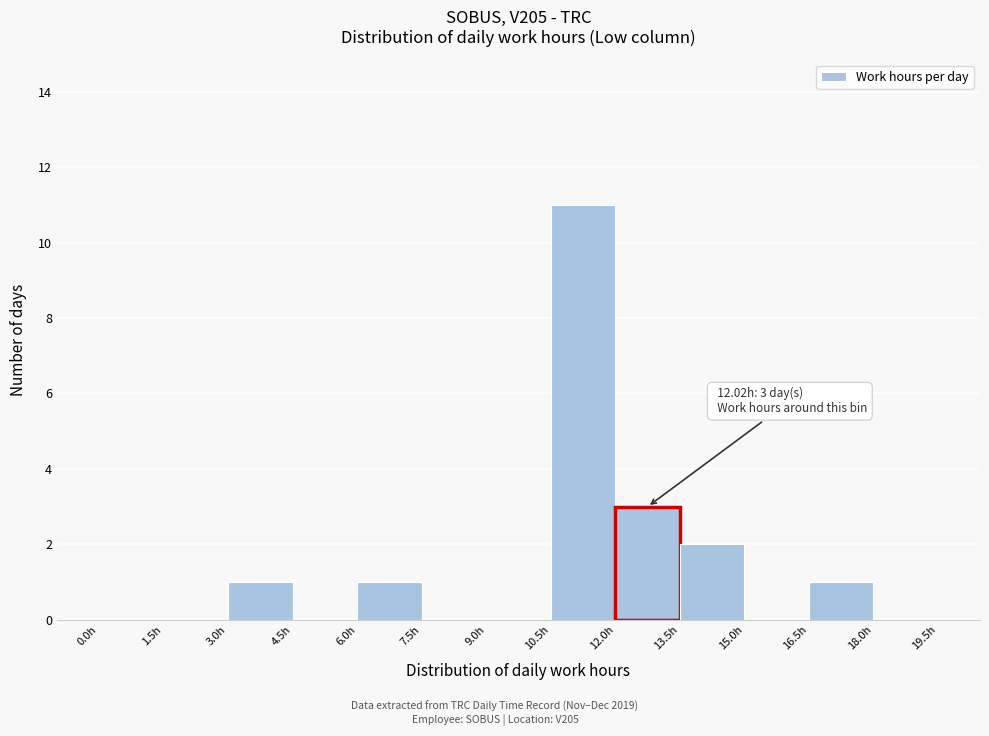

Which range on the x-axis has the tallest bar?

10.5 to 12.0